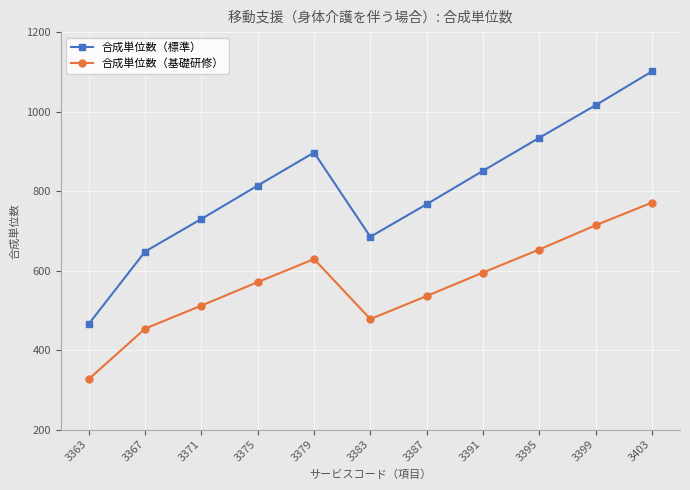

True or false: 合成単位数（標準） and 合成単位数（基礎研修） cross at least once.

False